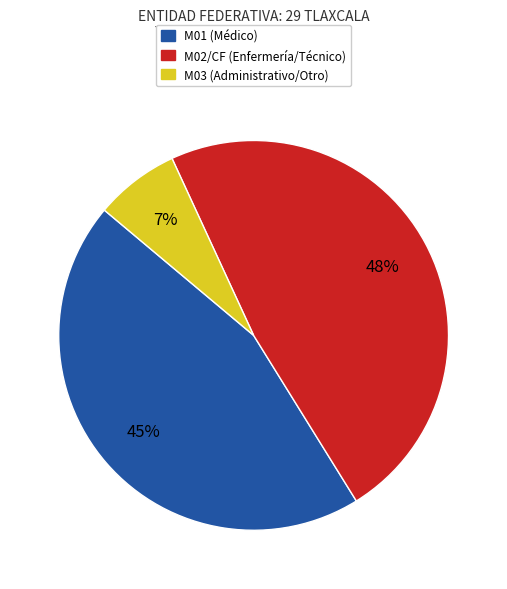

Rank the categories by value from highest to lowest.

M02/CF (Enfermería/Técnico), M01 (Médico), M03 (Administrativo/Otro)